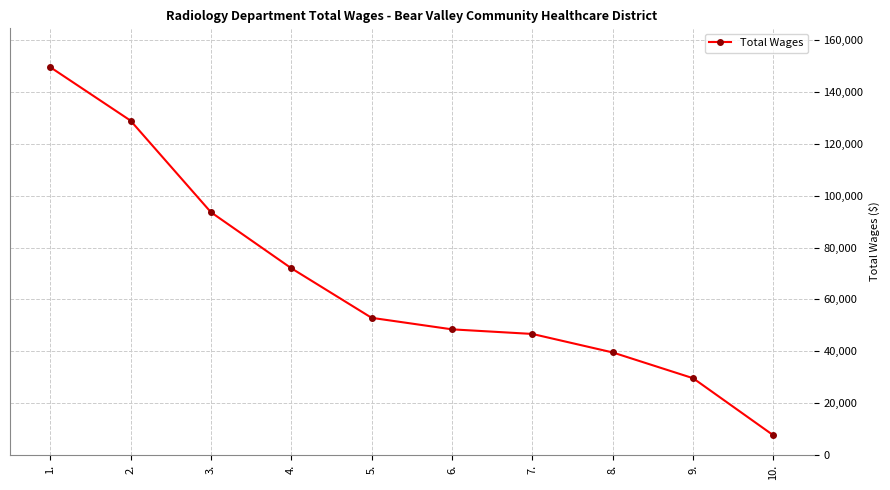

Reading left to right, extract all data points from this chart.

1.=149672	2.=129022	3.=93674	4.=72053	5.=52907	6.=48460	7.=46684	8.=39544	9.=29598	10.=7549